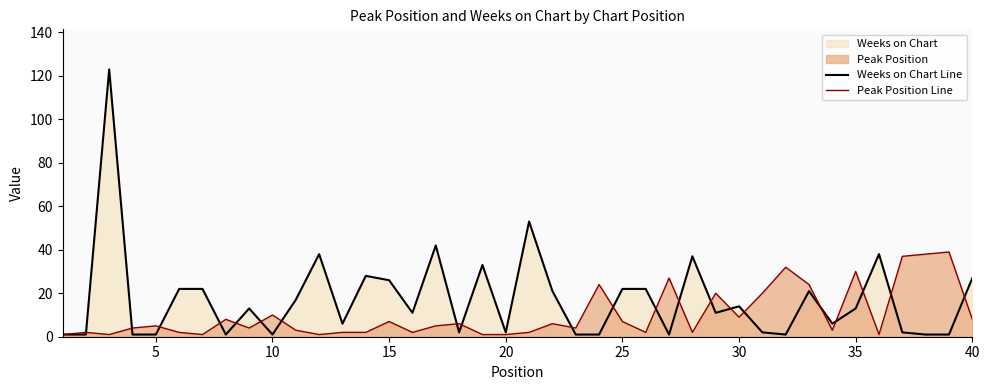

What is the difference between the maximum and second lowest values in the Weeks on Chart Line series?

122